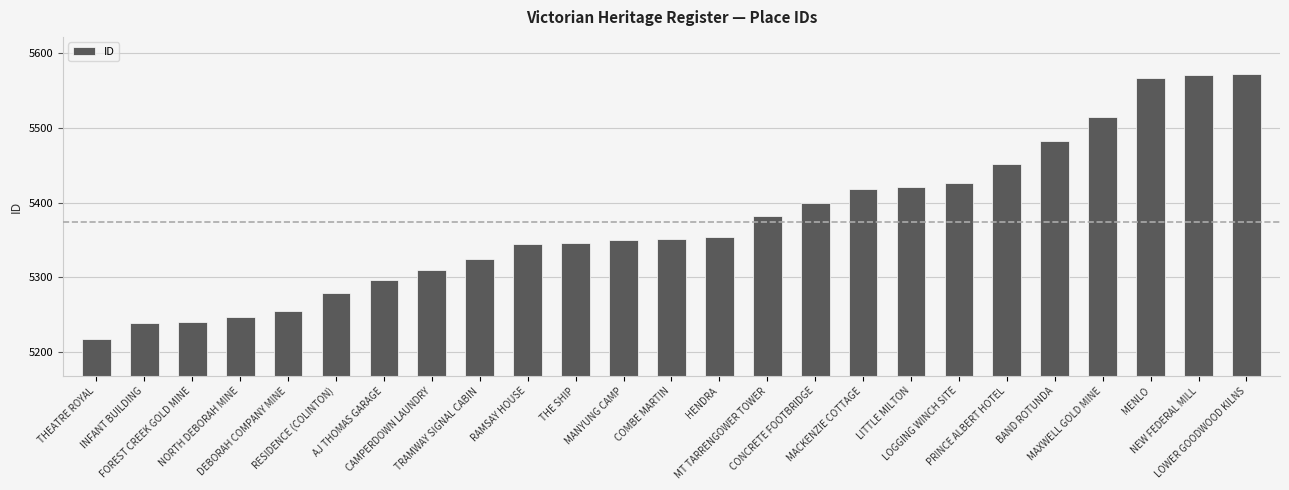

What is the value of the 23rd bar from the left?

5567